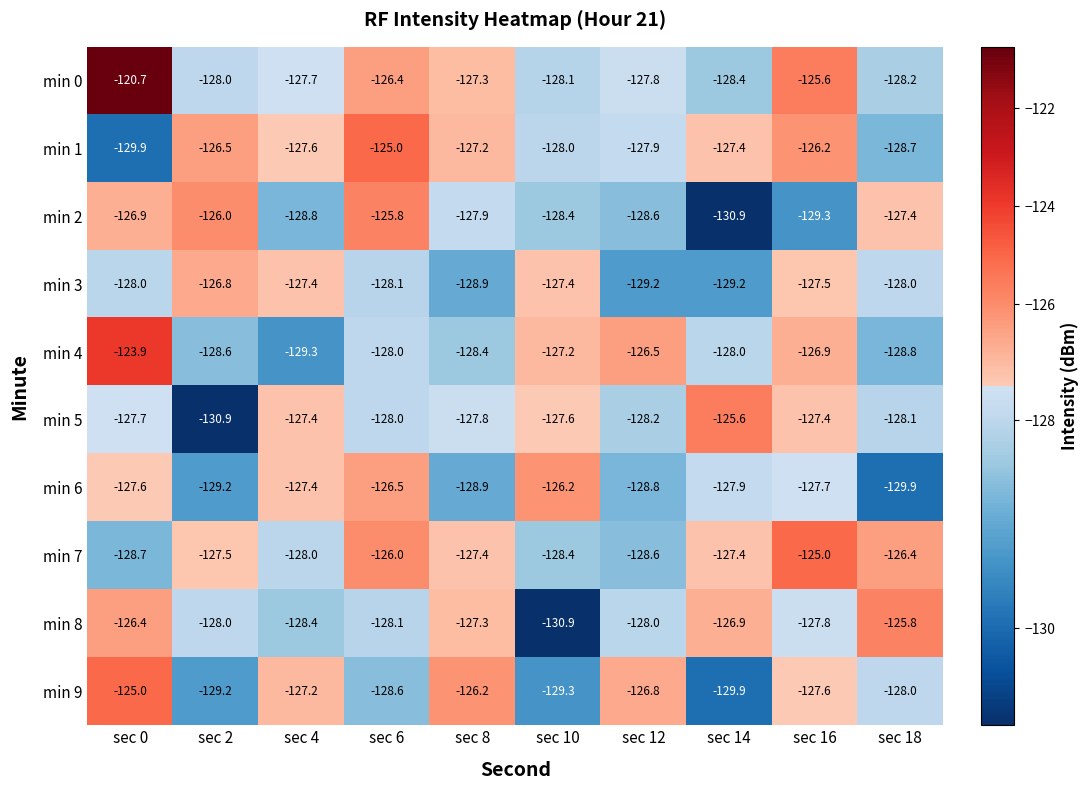

True or false: min 3 has a value of -218.8 at sec 18.

False